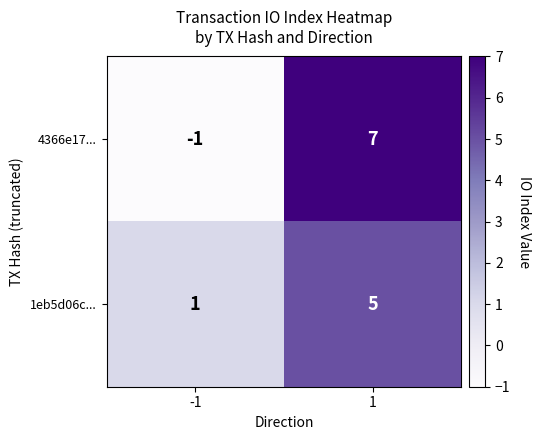

Which series changed the most between -1 and 1?

4366e17...